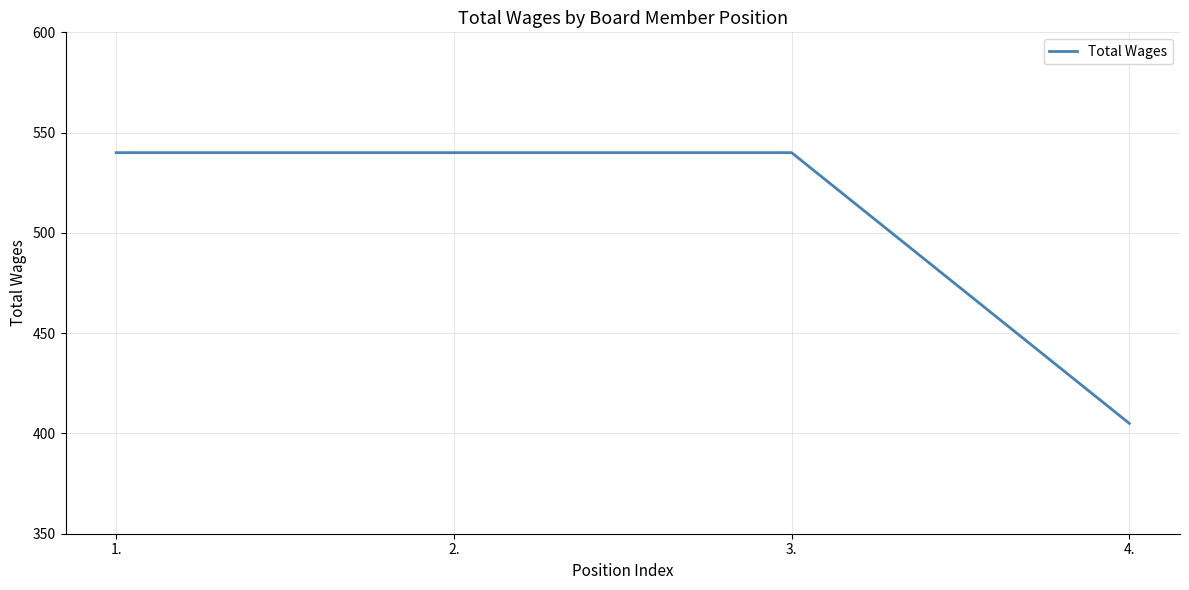

The chart shows a value of 274 at 2.. True or false?

False